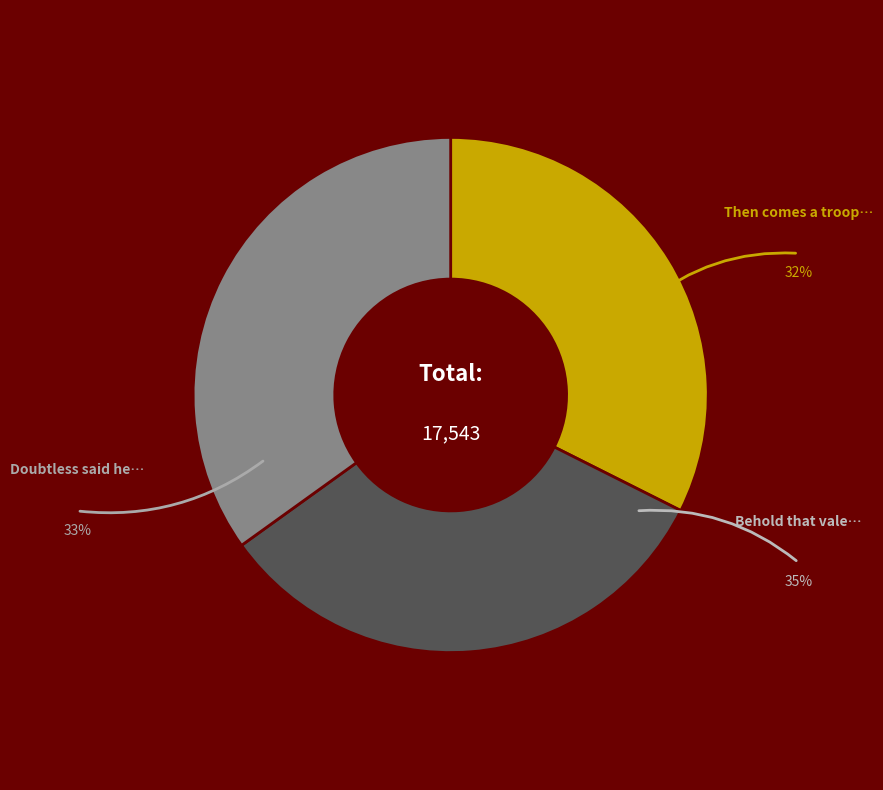

Is there a majority slice in this chart?

No